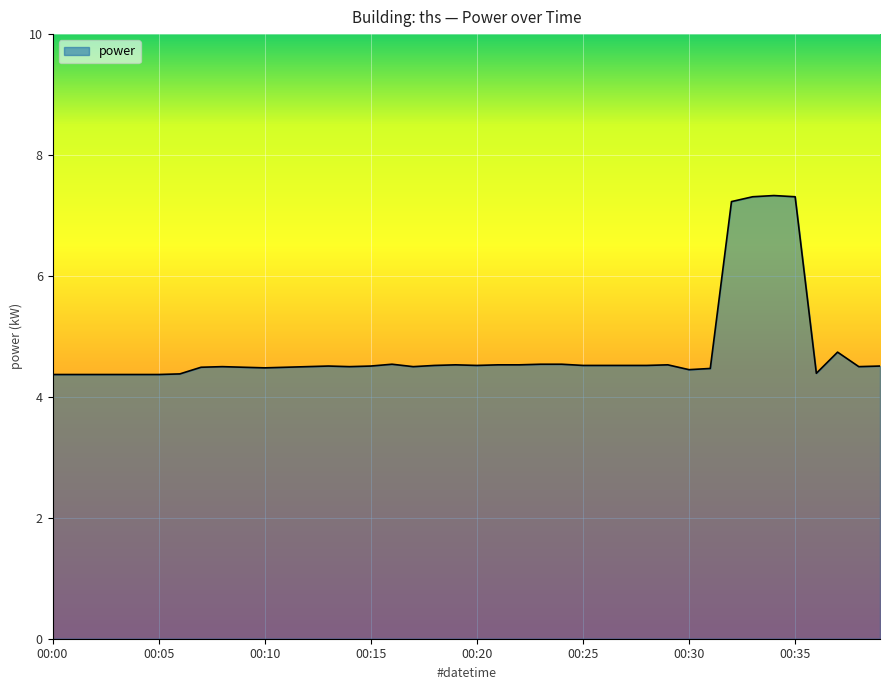

What is the smallest value displayed?

4.4